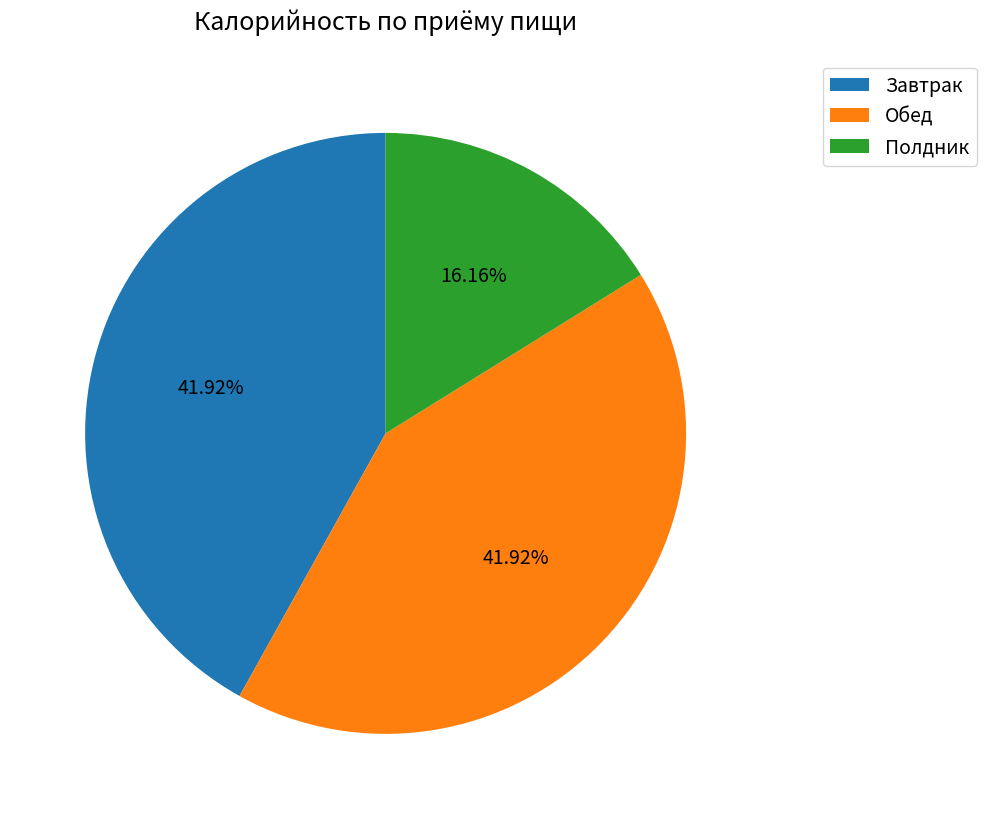

What is the ratio of the value at Завтрак to the value at Обед?

1.0